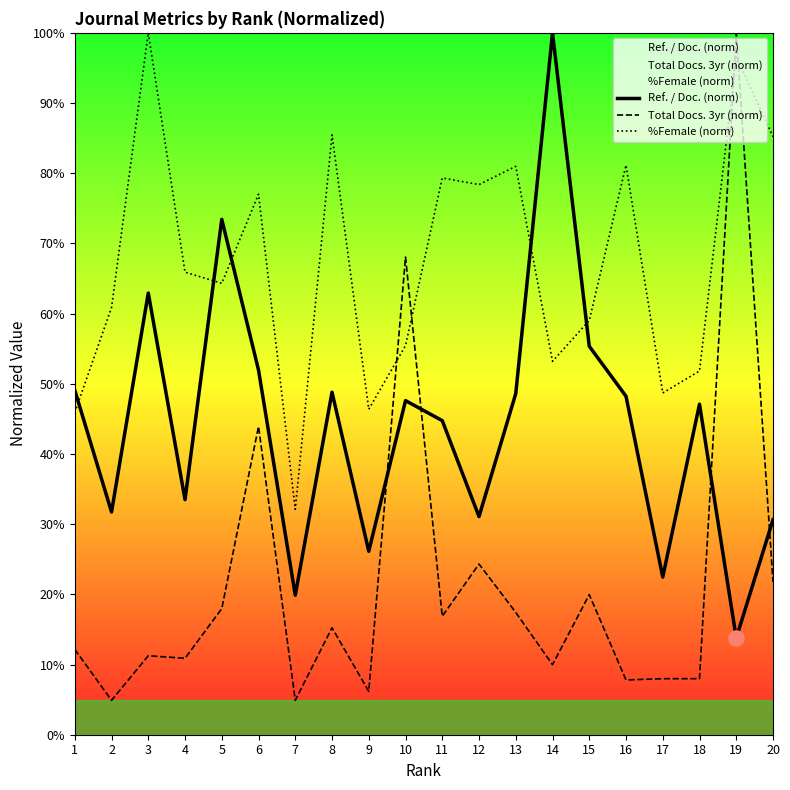

At which category is the sum across all series the highest?

19